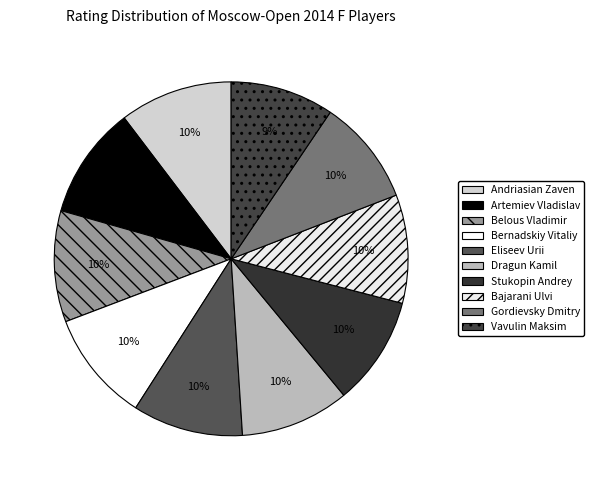

To the nearest percent, what is the difference between the largest and smallest slice percentages?

1%